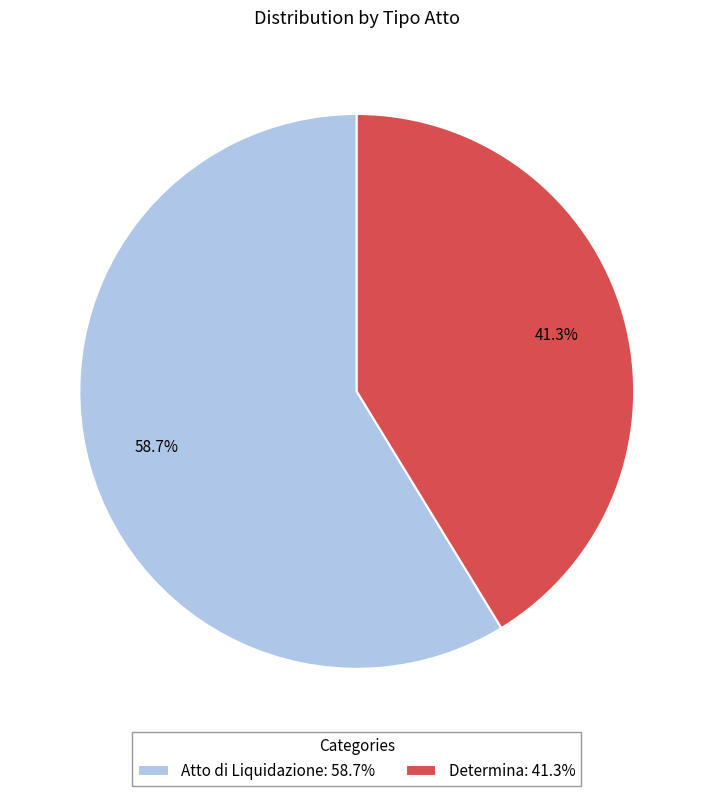

Which slice is the smallest?

Determina